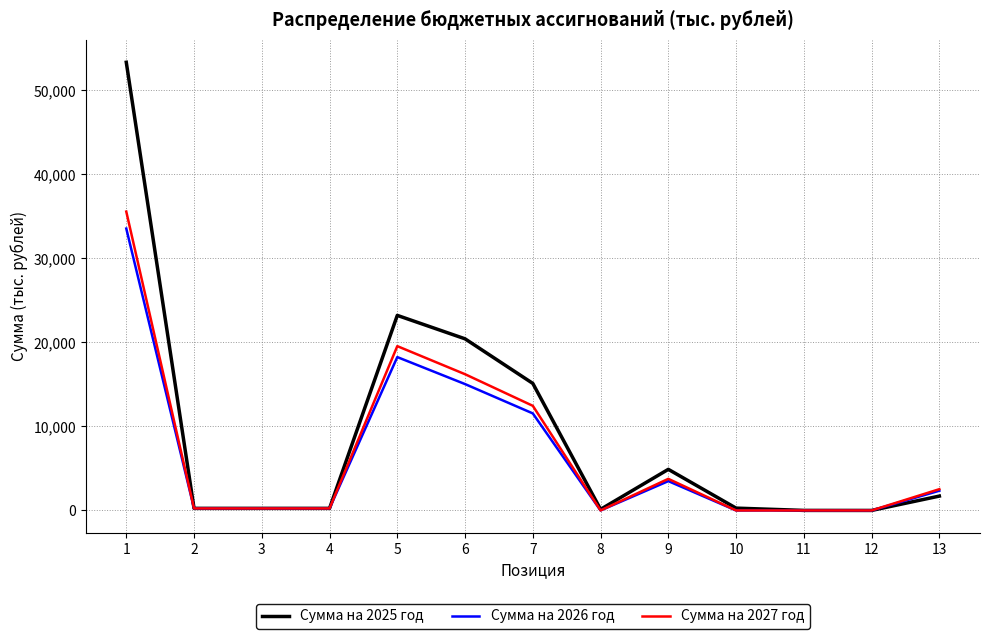

List the series in order of their overall mean, lowest first.

Сумма на 2026 год, Сумма на 2027 год, Сумма на 2025 год